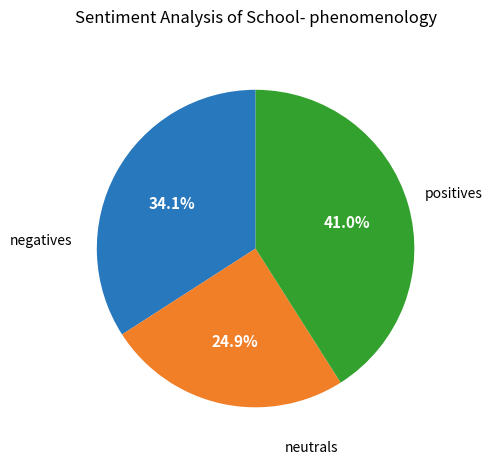

How many slices are in this pie chart?

3